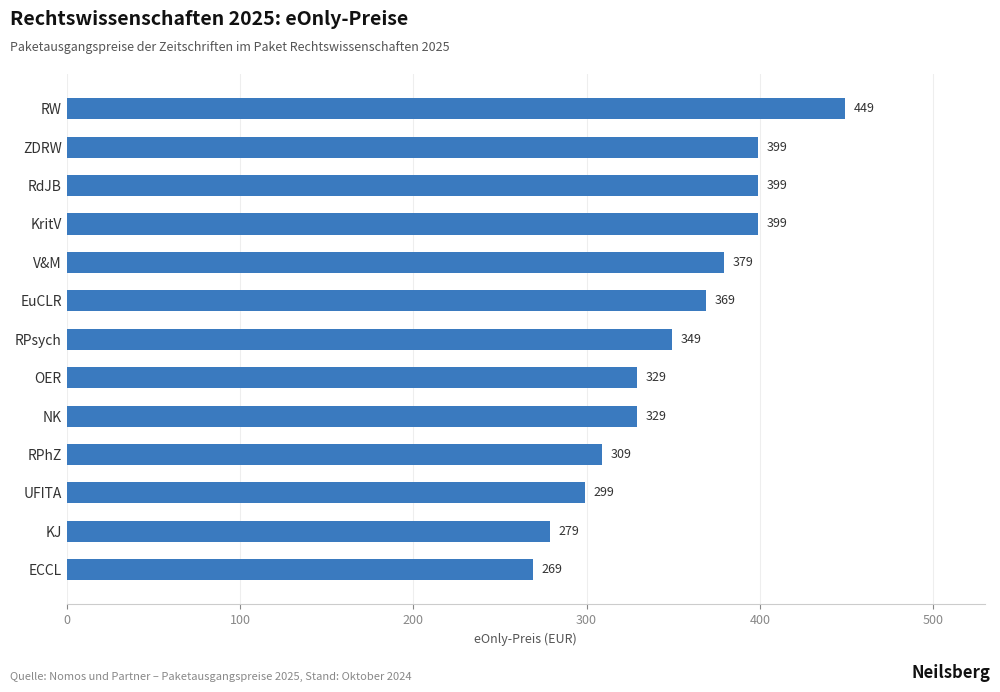

Which has a higher value, NK or RPhZ?

NK